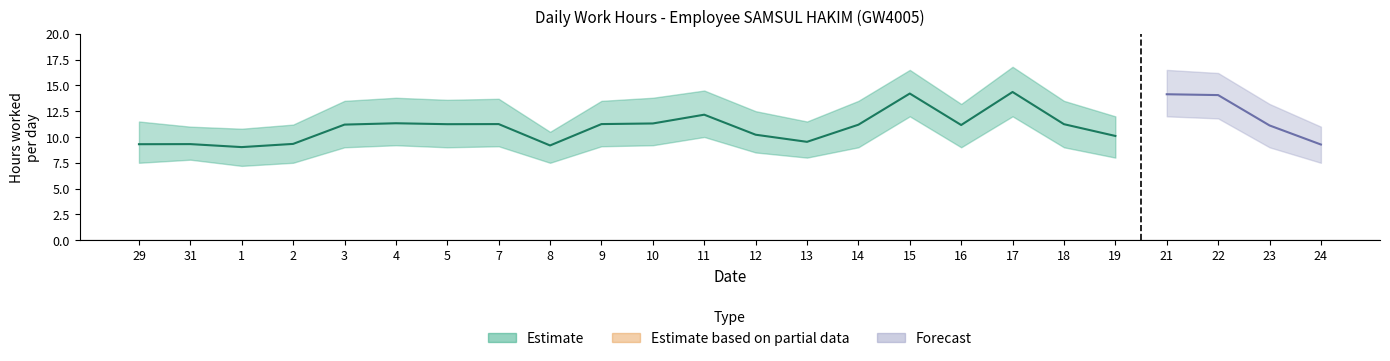

True or false: Low Hours and Lower Estimate cross at least once.

False